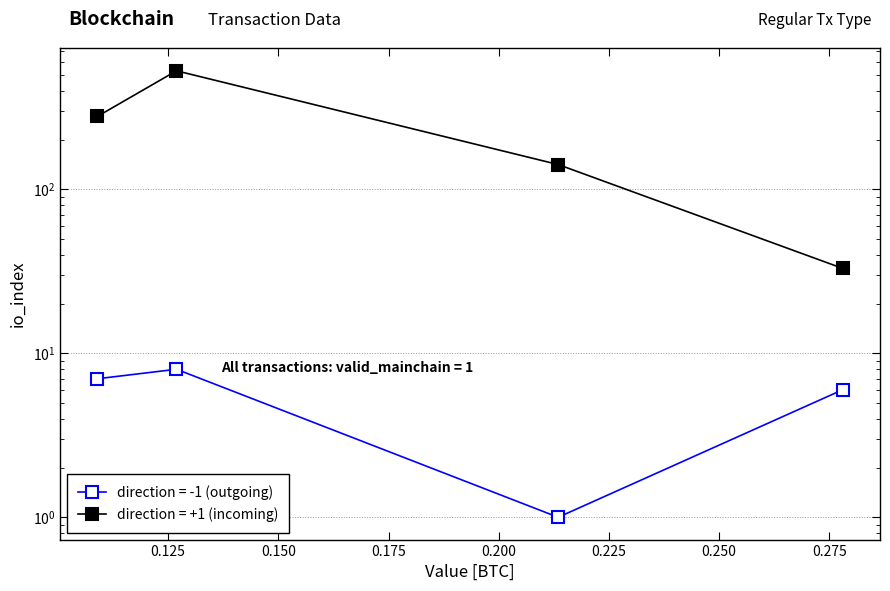

The direction = +1 (io_index) series shows 11 at 0.175. True or false?

False